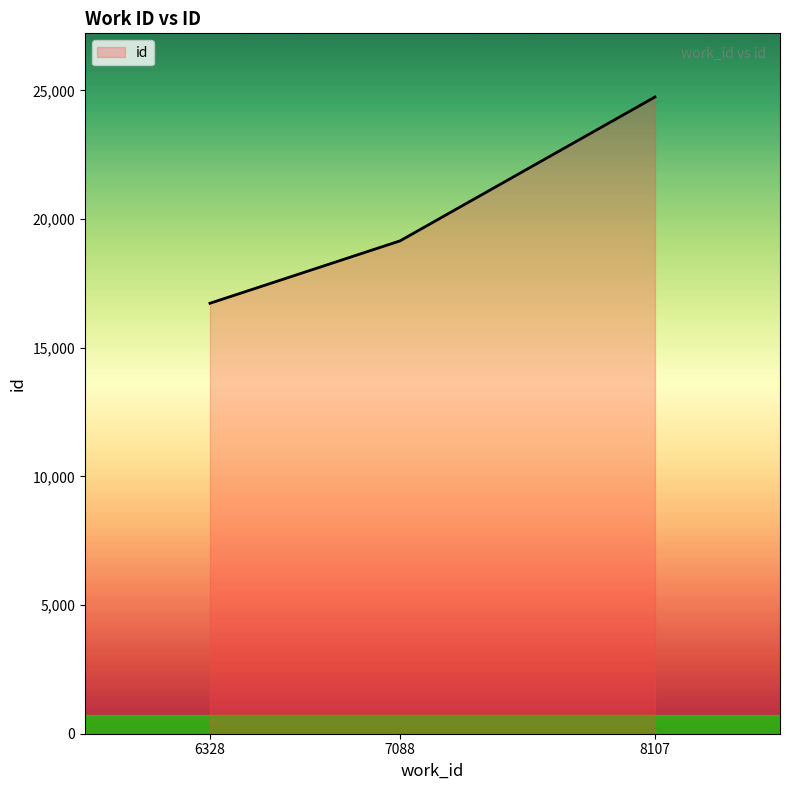

What is the difference between the values at 6328 and 7088?

2425